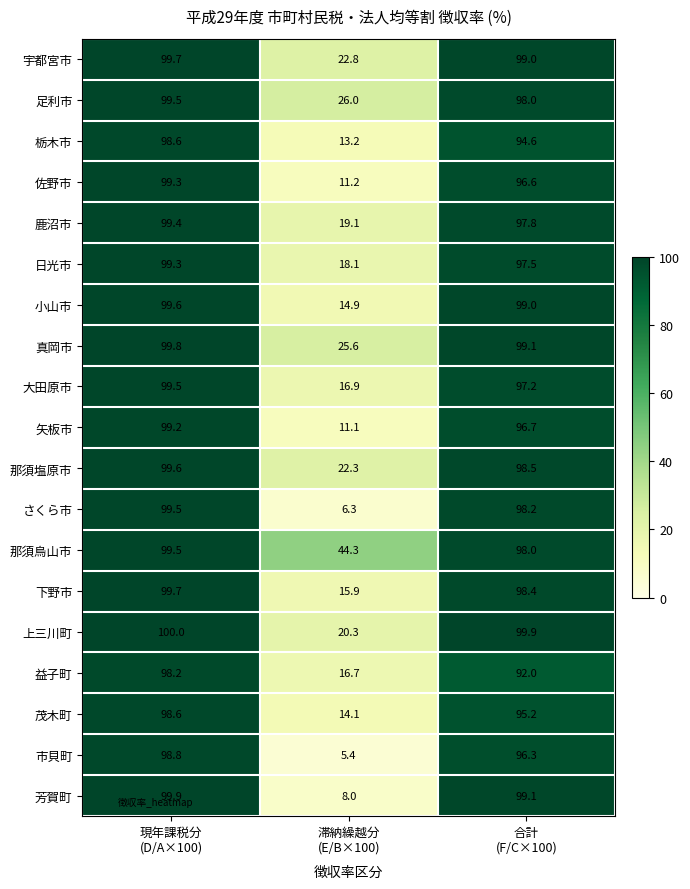

Between 滞納繰越分
(E/B×100) and 合計
(F/C×100), which series saw the biggest shift?

さくら市